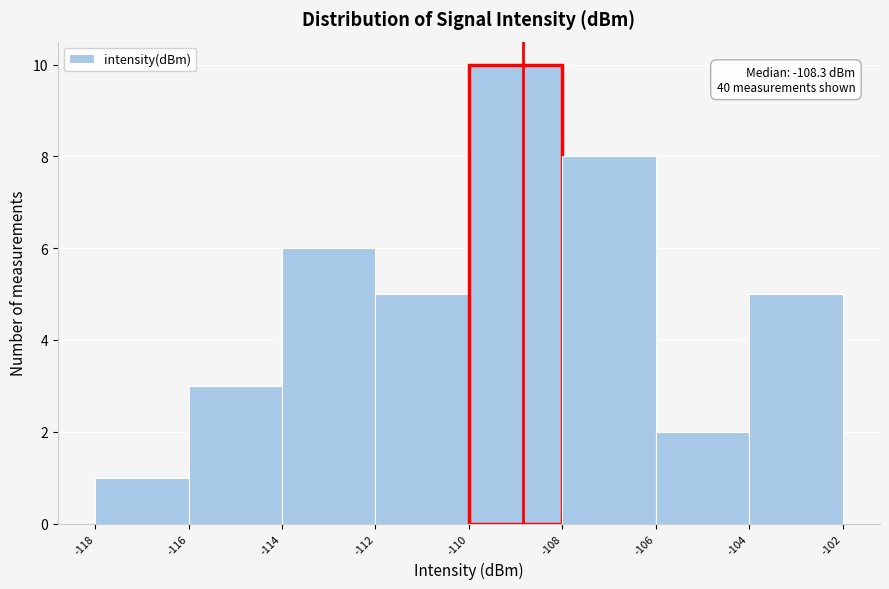

Reading right to left, what are all the values shown in this chart?

5	2	8	10	5	6	3	1